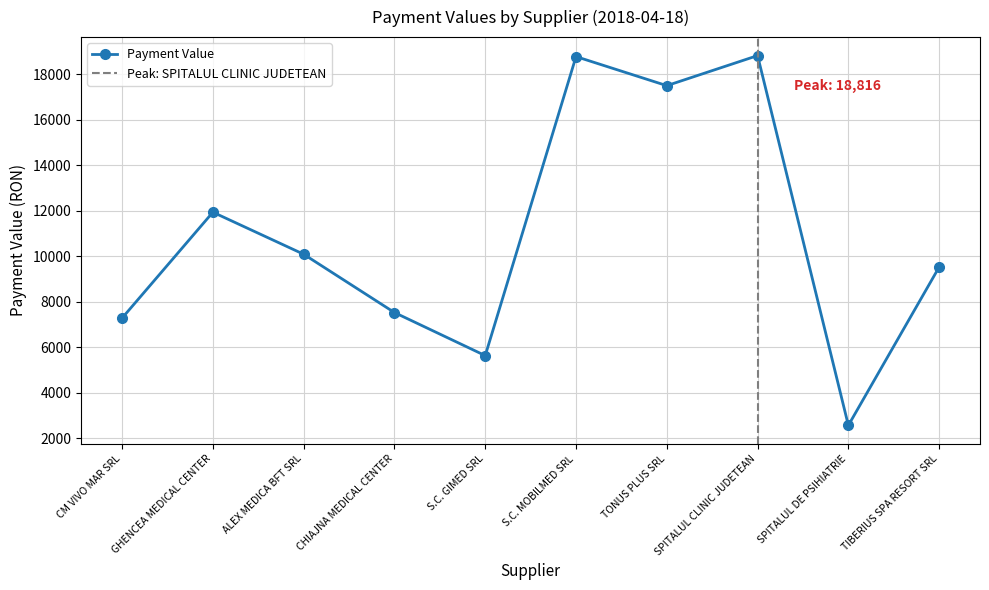

The chart shows a value of 2576 at SPITALUL DE PSIHIATRIE. True or false?

True